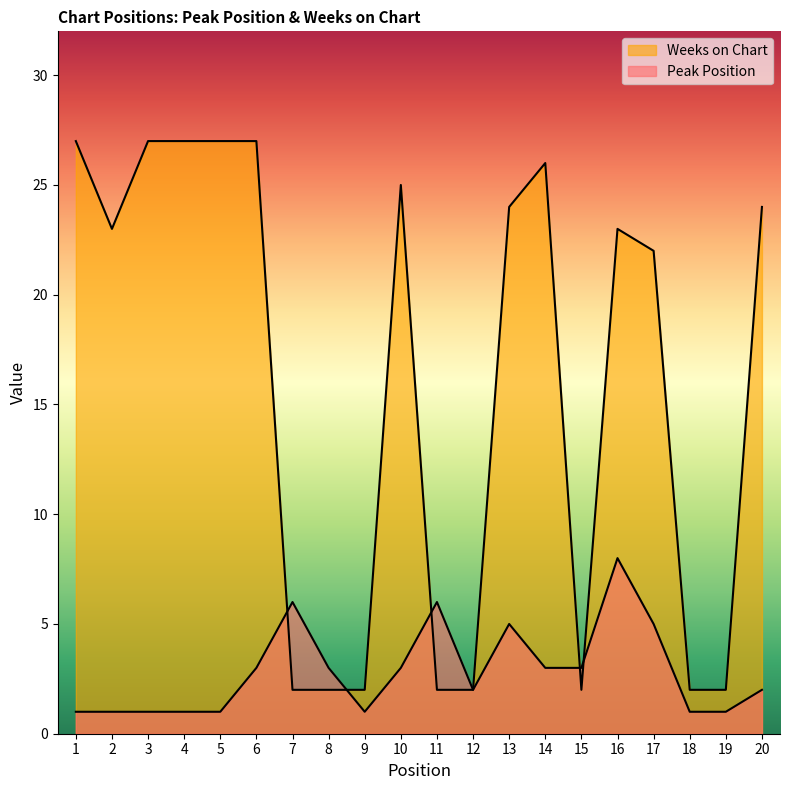

Which series has the widest spread of values?

Weeks on Chart